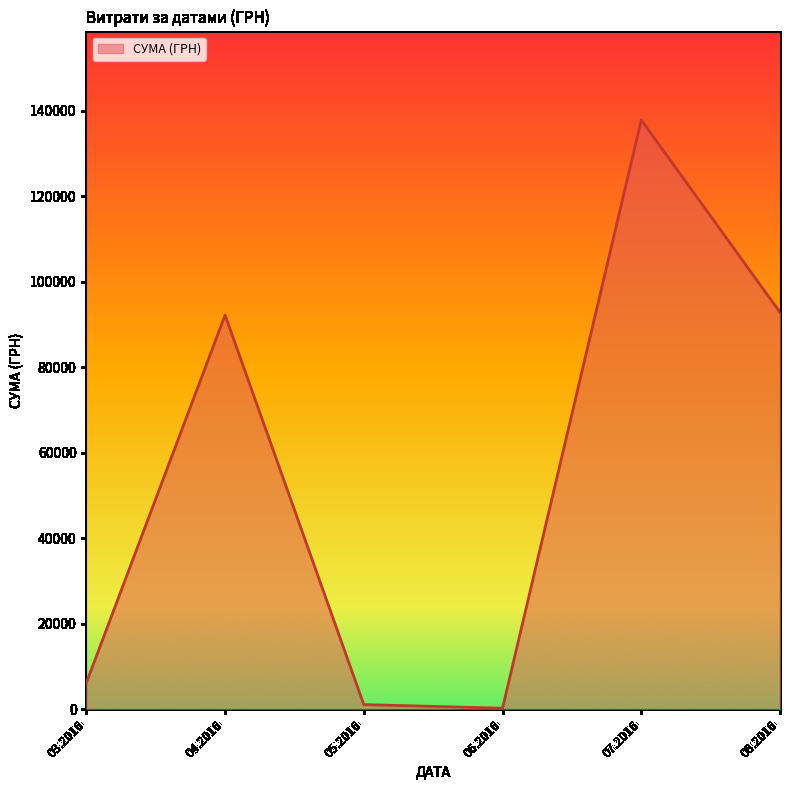

What is the difference between the maximum and minimum values?

137543.0